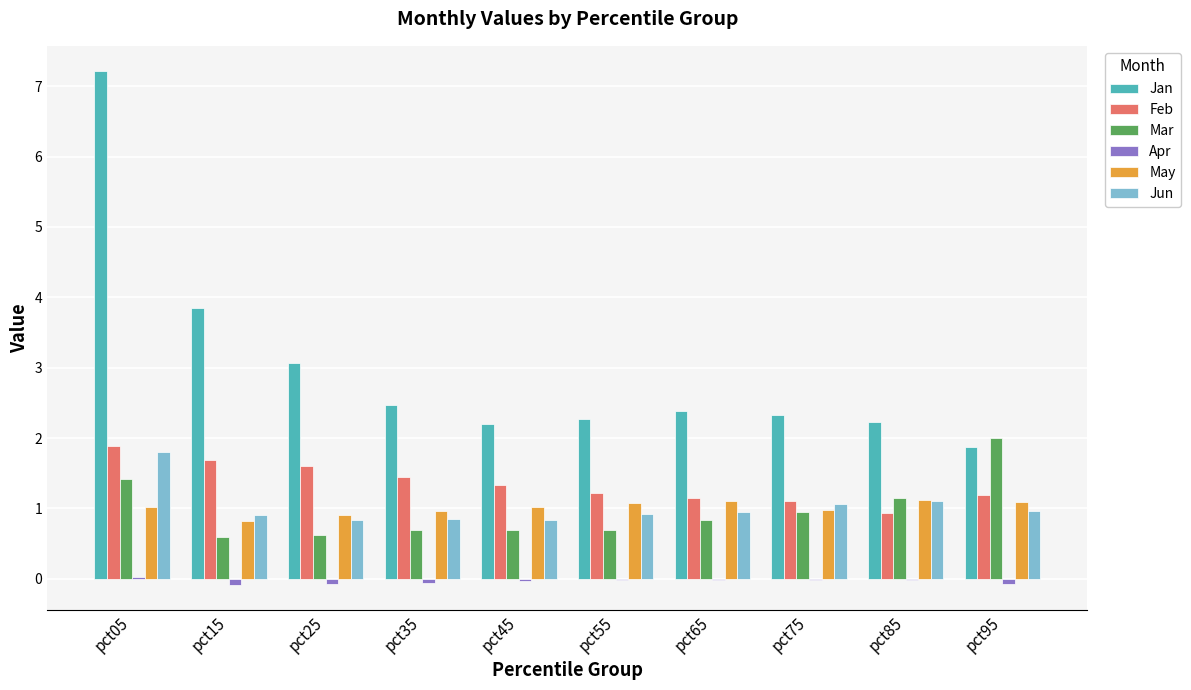

How many distinct data groups are displayed?

6